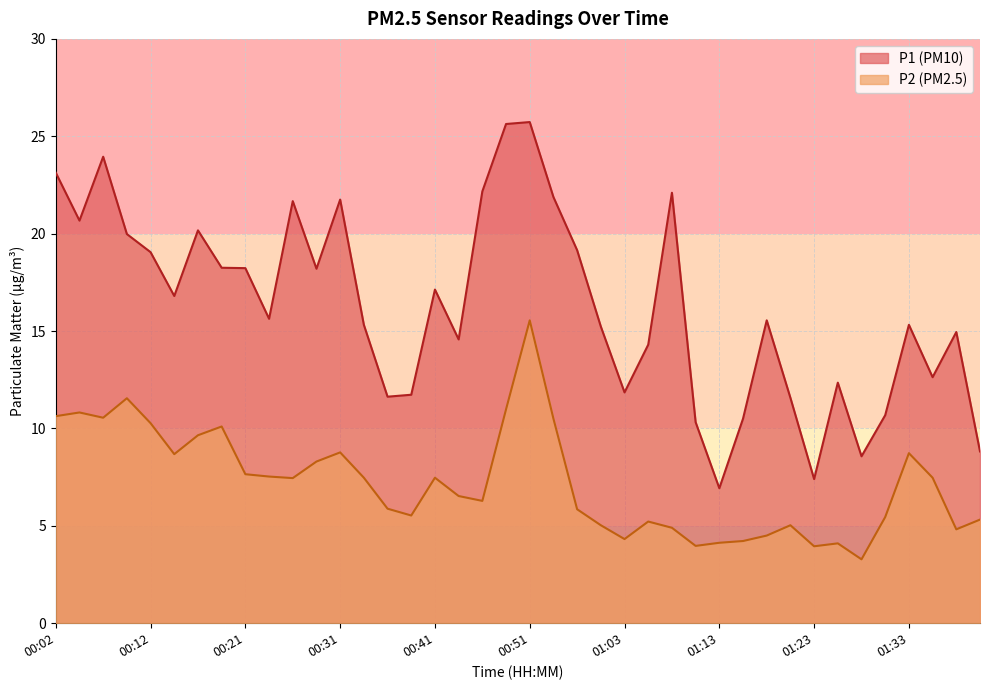

At which category does the chart reach its minimum across all series?

01:28